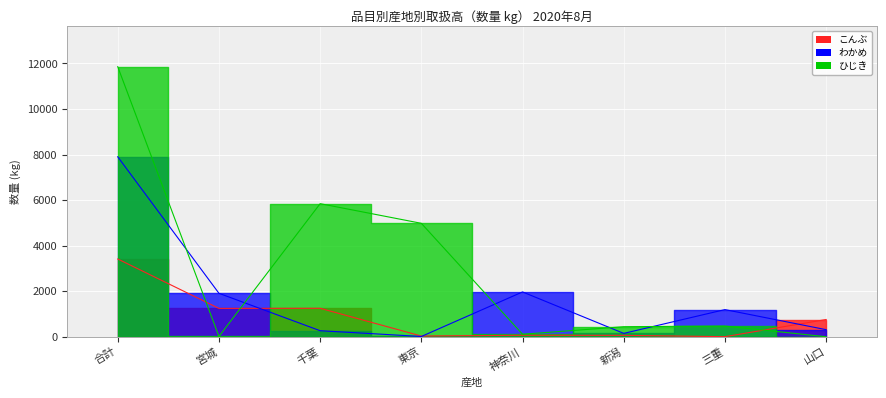

Reading right to left, extract all data points from this chart.

こんぶ: 757	3	62	66	31	1250	1246	3415
わかめ: 311	1192	148	1968	12	265	1908	7903
ひじき: 0	470	441	110	4981	5844	13	11859